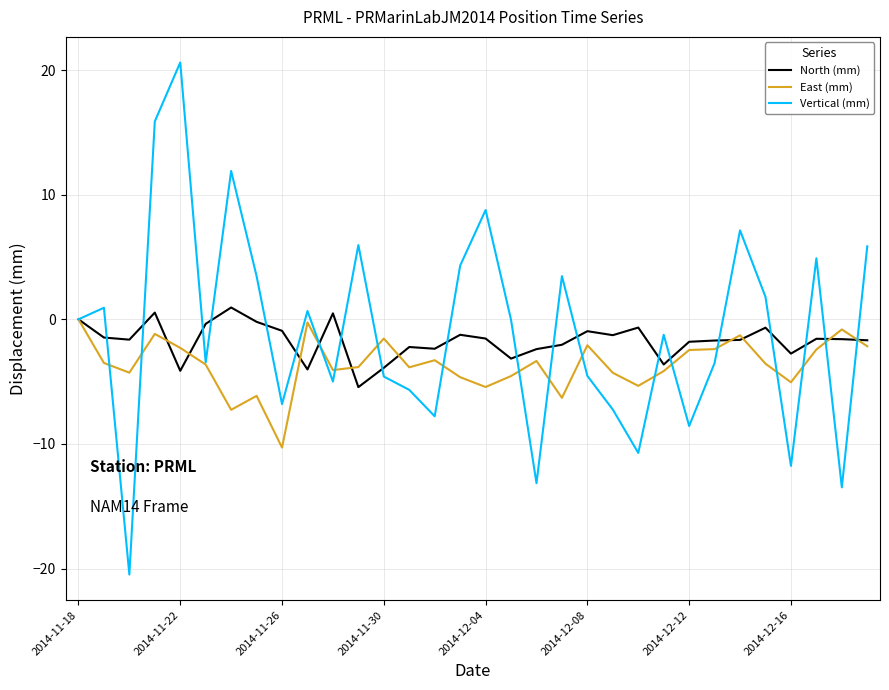

Which series has the widest spread of values?

Vertical (mm)